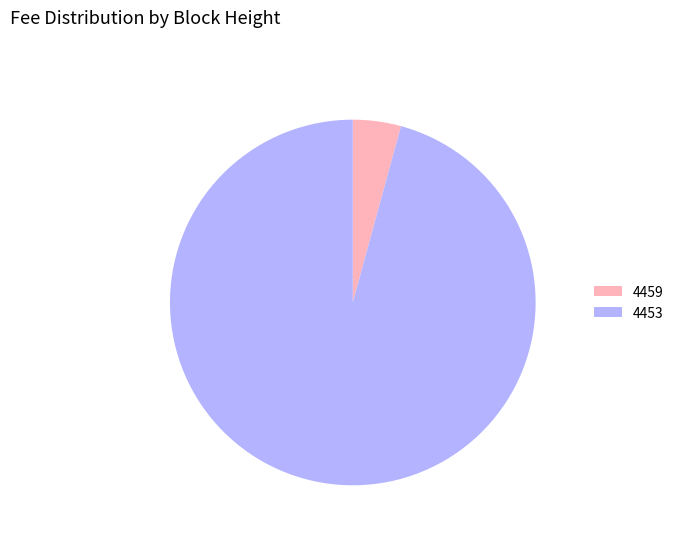

How many segments does this pie chart have?

2